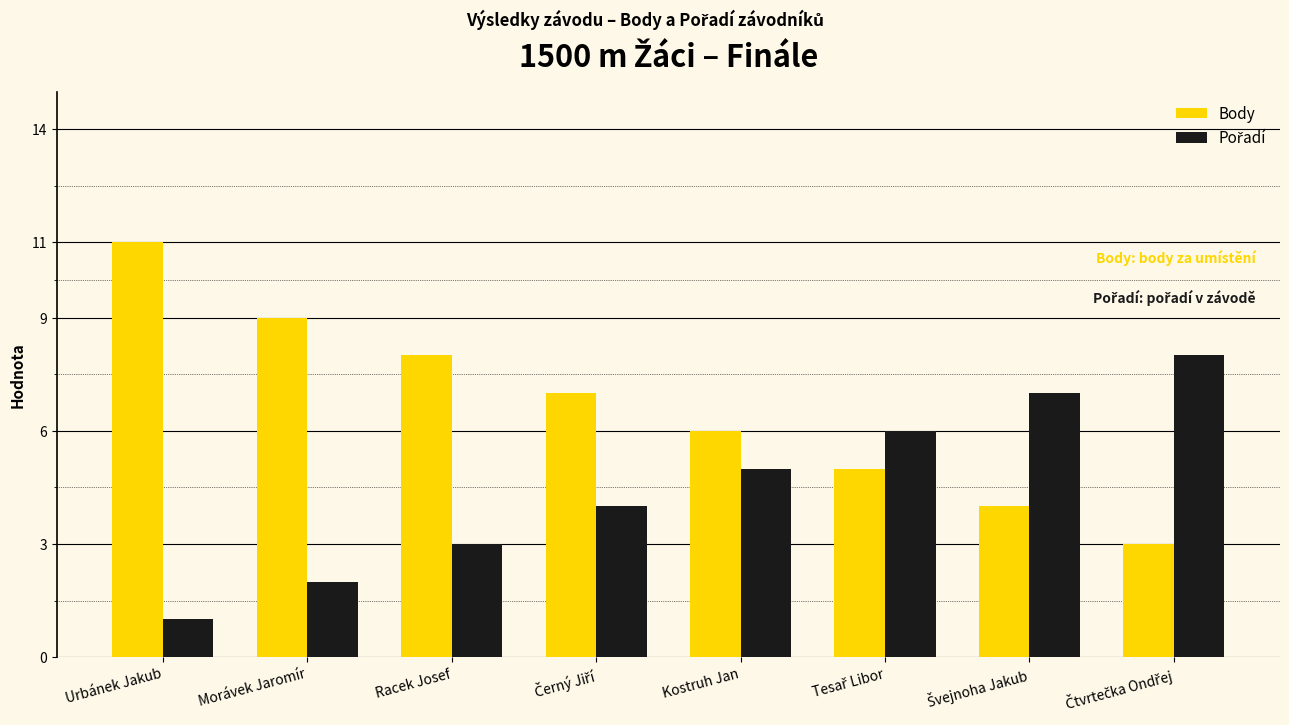

At which category does the chart reach its peak across all series?

Urbánek Jakub